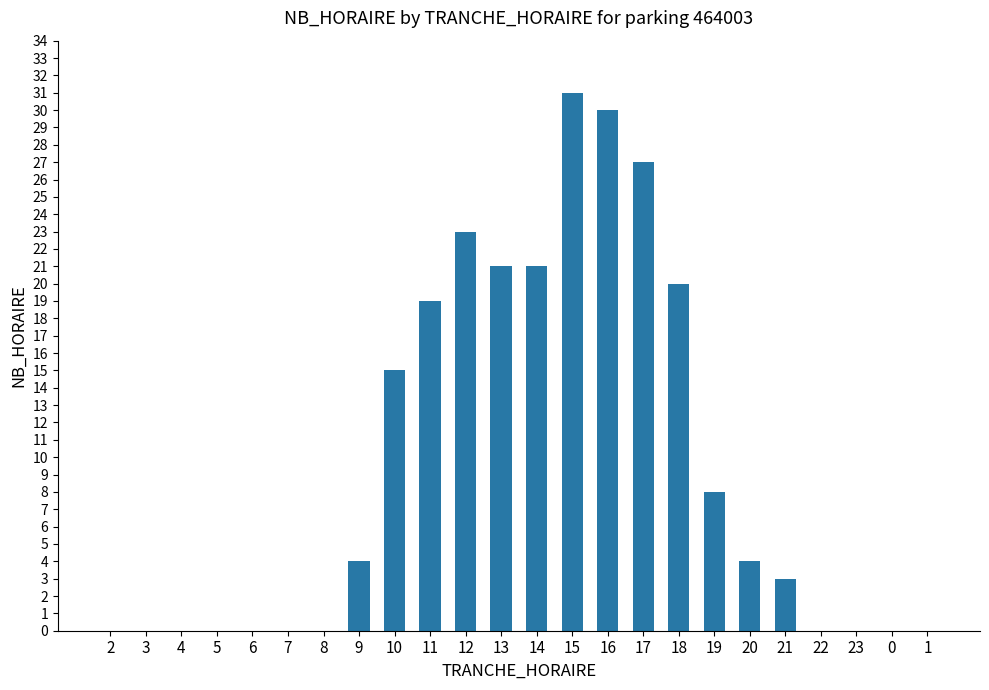

At which label is the value closest to 15?

10